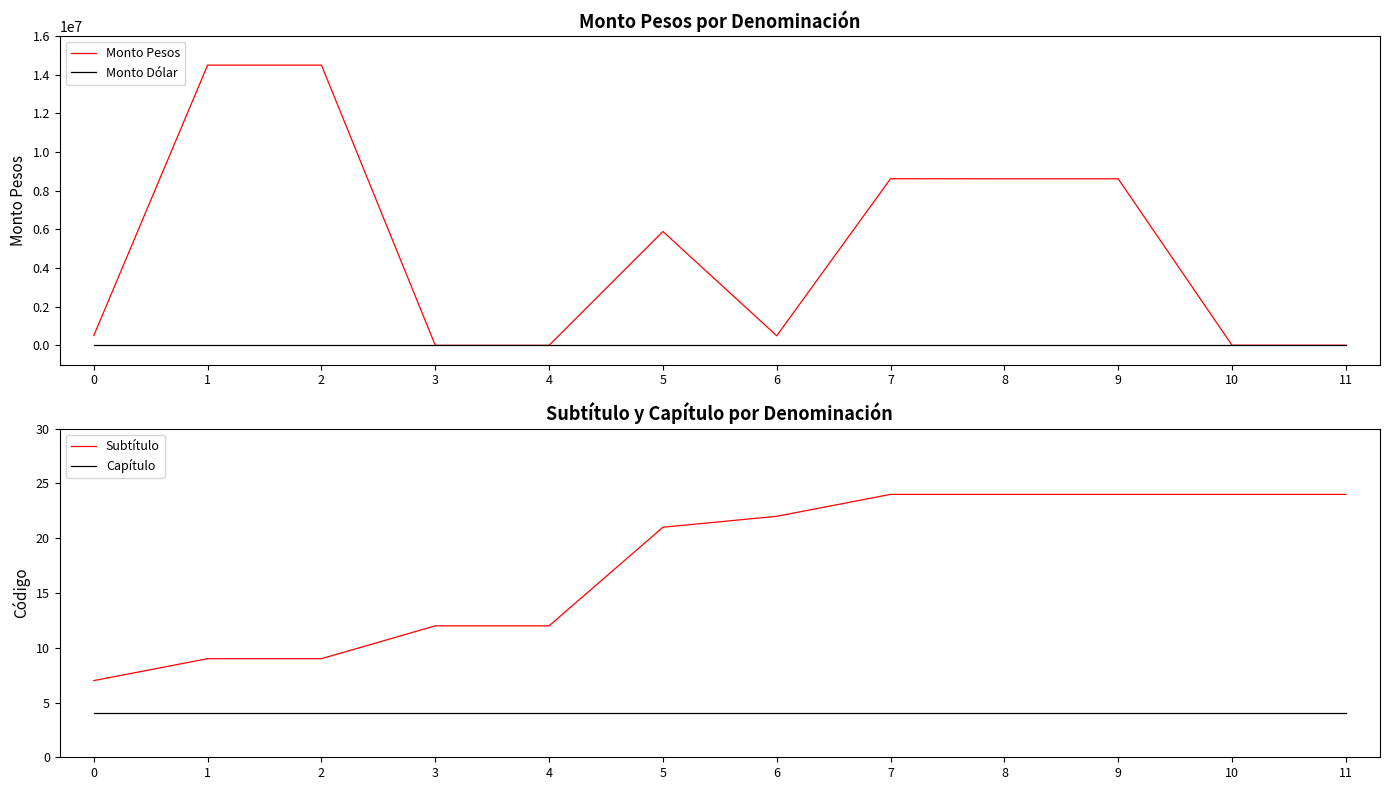

What is the greatest value displayed?

14493977